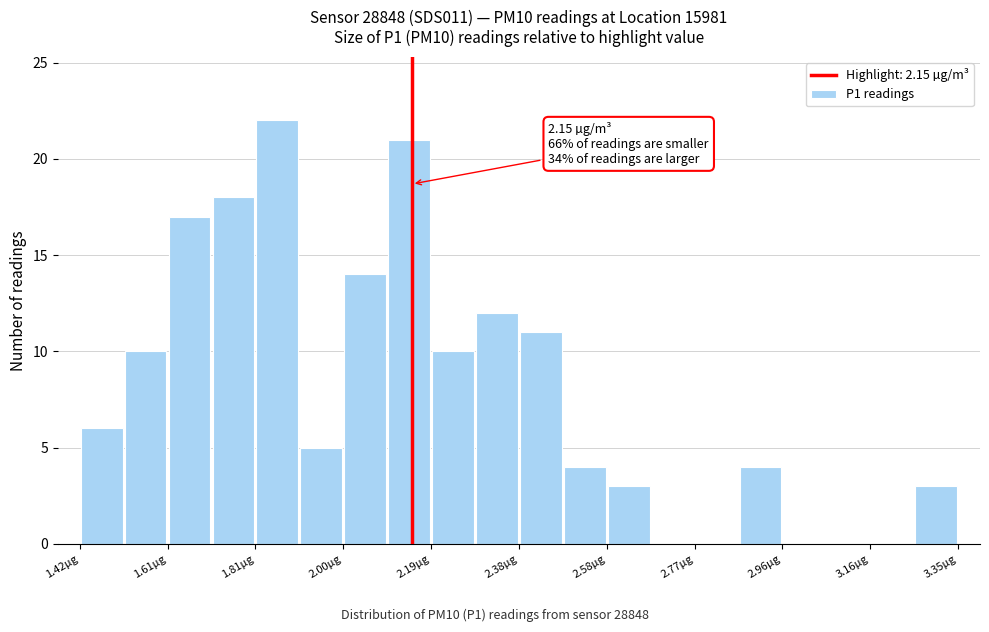

Which range on the x-axis has the tallest bar?

1.80 to 1.90